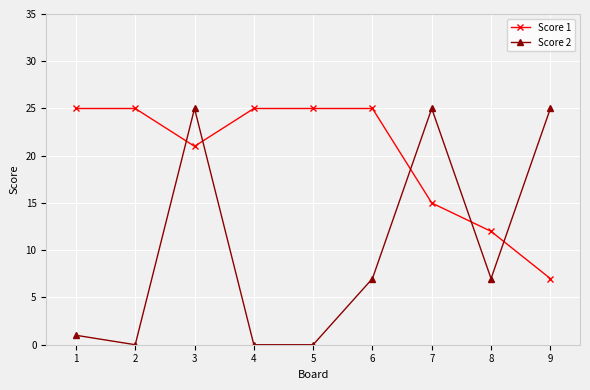

Rank the series at 6 from highest to lowest value.

Score 1, Score 2